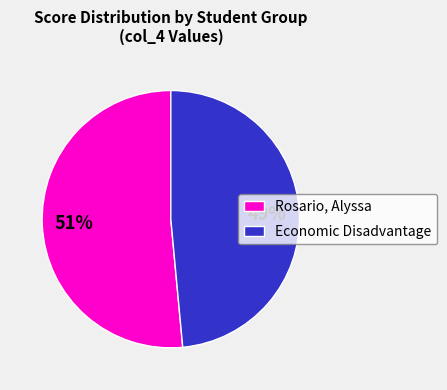

Which slice is the smallest?

Economic Disadvantage